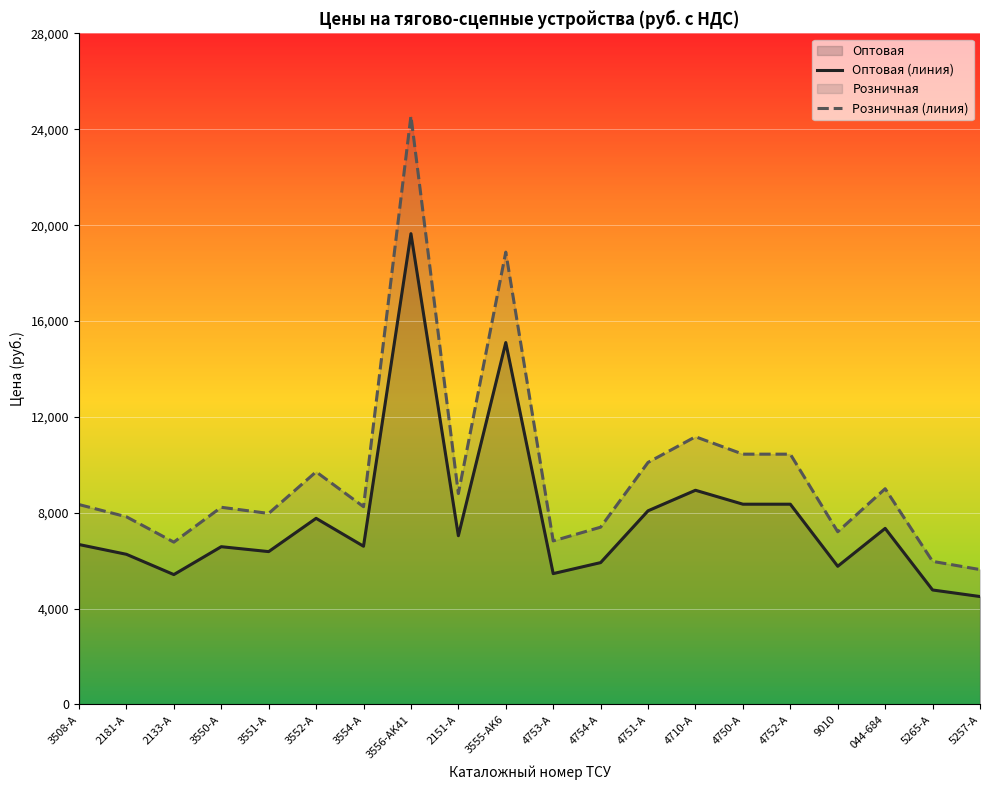

Between 9010 and 3550-A, which is larger?

3550-A